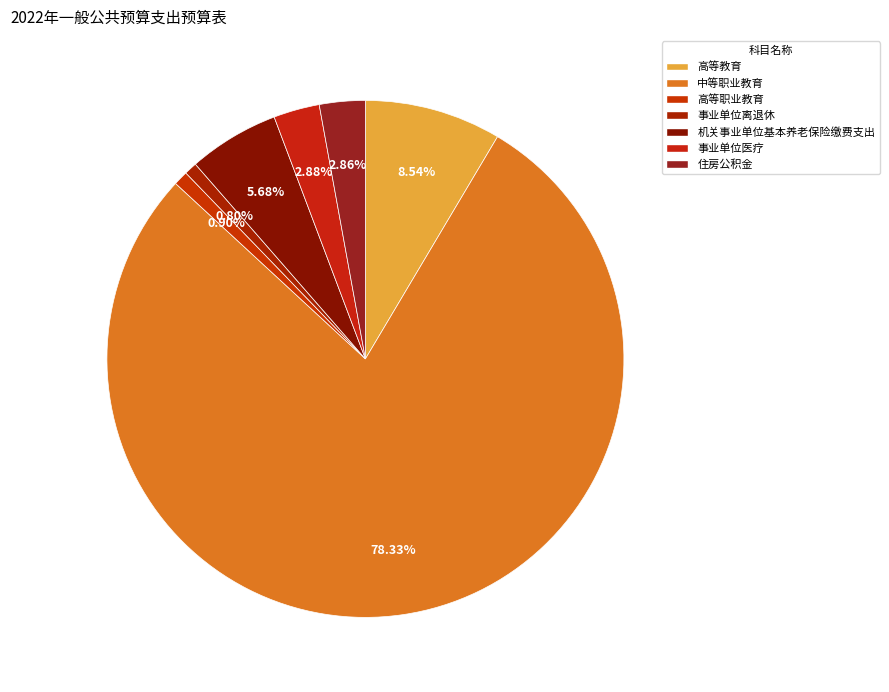

What percentage is the 高等教育 slice, to the nearest percent?

9%